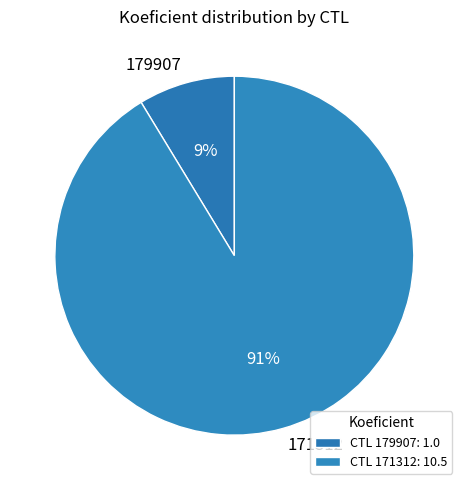

Count the number of slices in the pie.

2